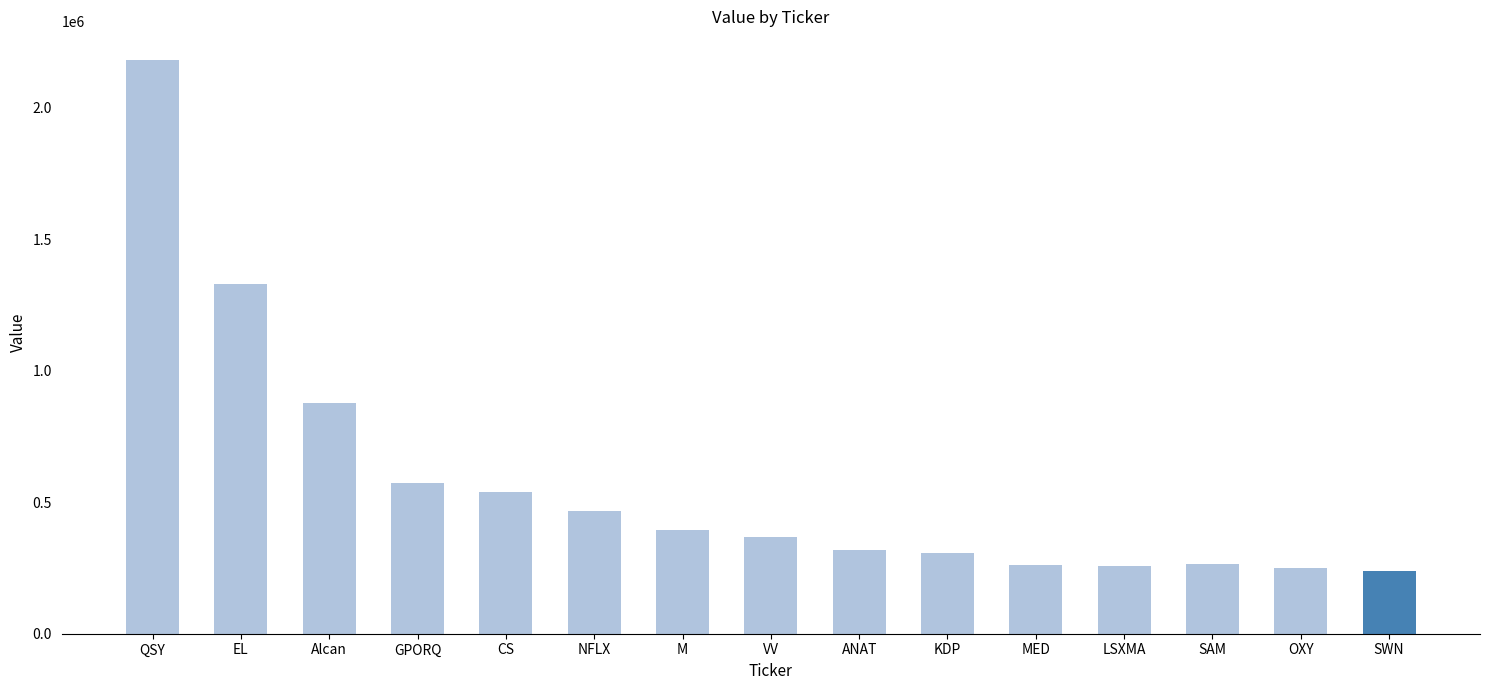

The value at MED is 405742. True or false?

False